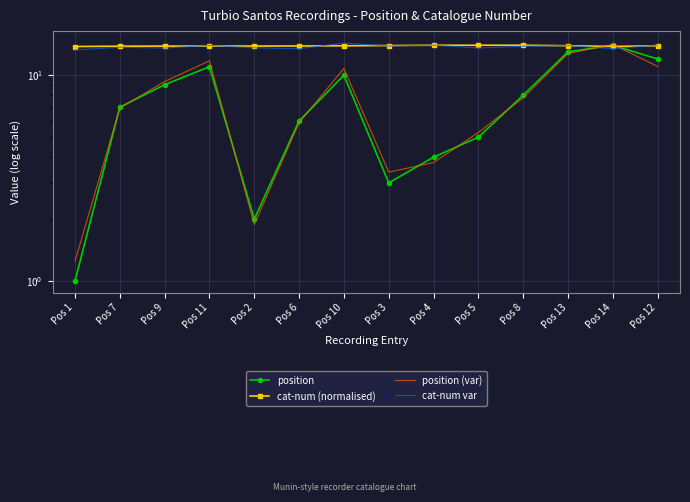

What are all the series names shown in the legend?

position, cat-num (normalised), position (var), cat-num var